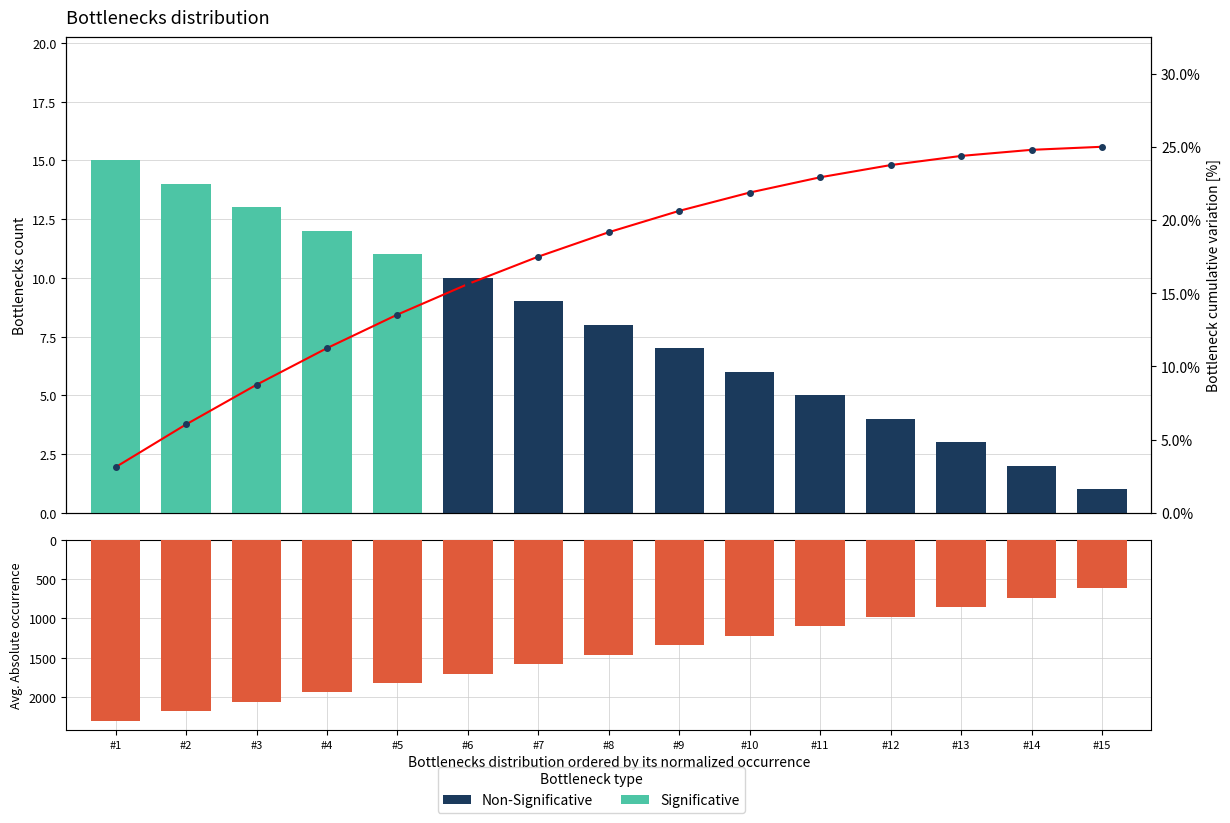

Reading right to left, extract all data points from this chart.

620	740	860	980	1100	1220	1340	1460	1580	1700	1820	1940	2060	2180	2300